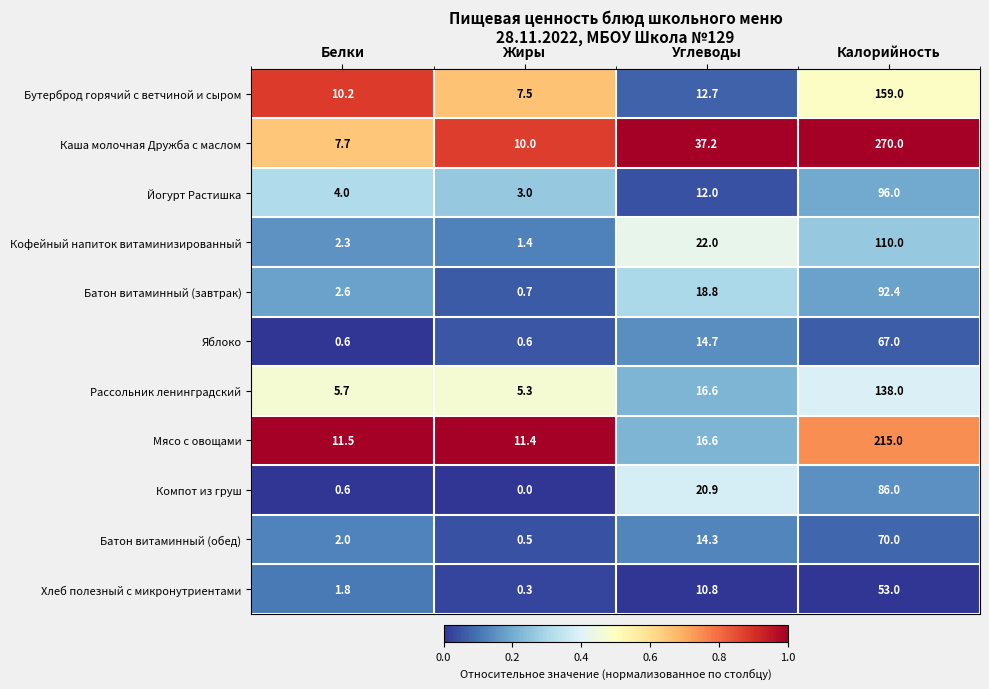

True or false: Каша молочная Дружба с маслом has a value of 64.5 at Углеводы.

False